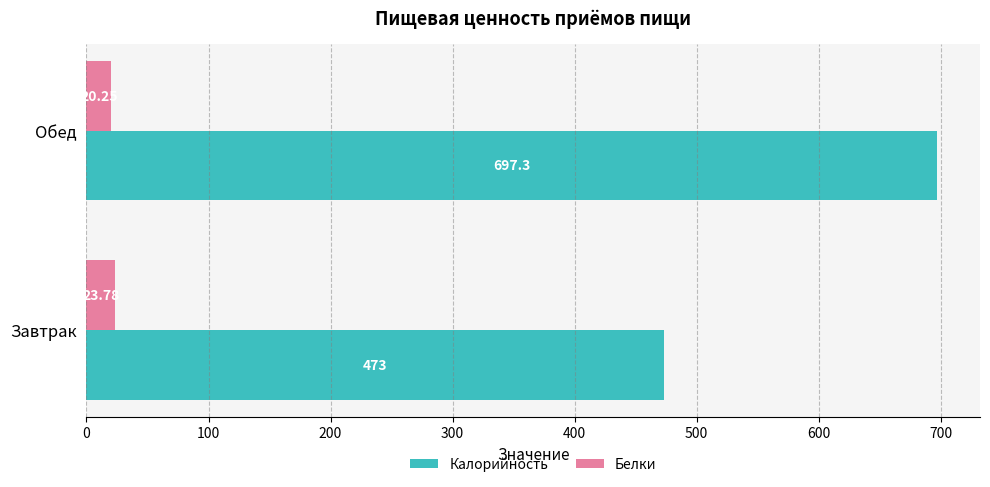

Which series has the largest total across all categories?

Калорийность